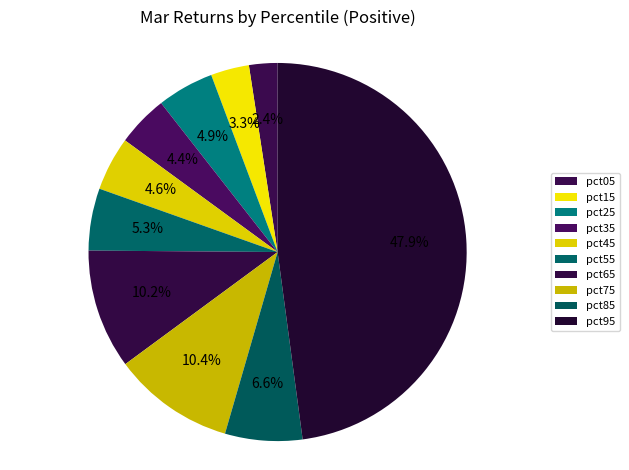

Which category has the smallest portion of the pie?

pct05